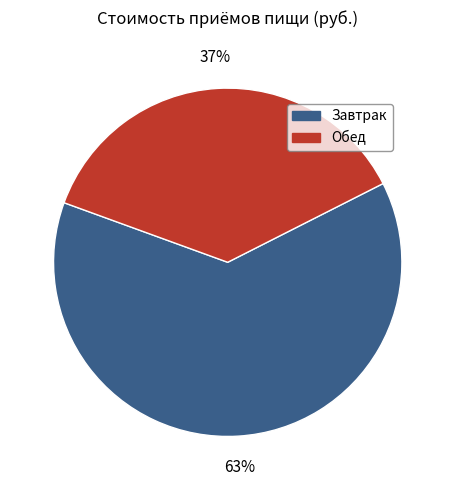

What is the largest slice in the pie chart?

Завтрак